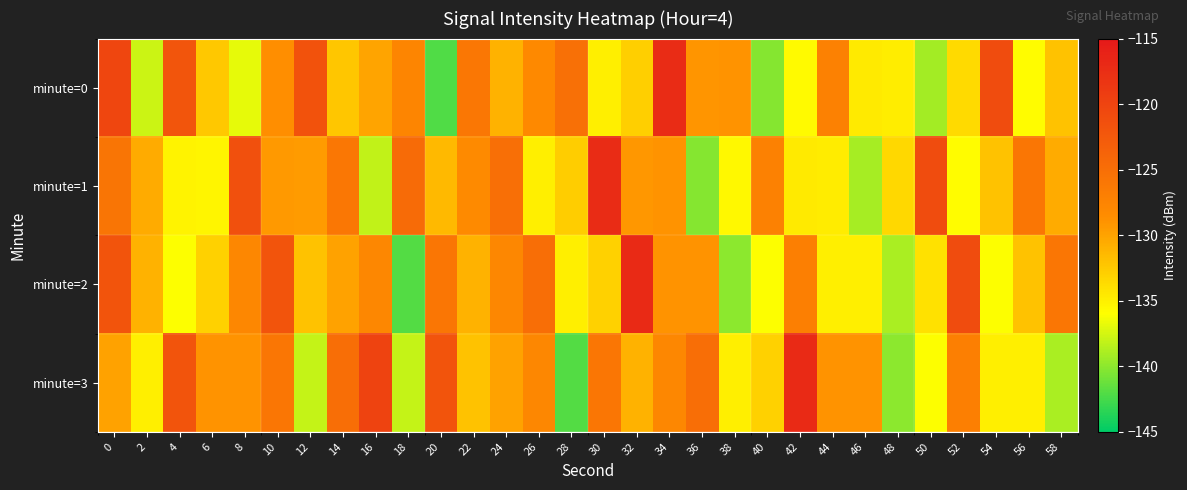

Reading left to right, transcribe all the data shown in this chart.

minute=0: 0=-120.3	2=-137.7	4=-122.1	6=-132.3	8=-136.8	10=-128.6	12=-121.8	14=-132.3	16=-130.0	18=-127.7	20=-142.2	22=-126.0	24=-131.0	26=-128.1	28=-125.3	30=-135.0	32=-132.9	34=-117.3	36=-129.2	38=-129.0	40=-140.2	42=-135.6	44=-127.2	46=-134.6	48=-134.8	50=-139.1	52=-133.5	54=-121.0	56=-135.8	58=-132.1
minute=1: 0=-125.8	2=-130.5	4=-135.2	6=-135.3	8=-121.5	10=-129.4	12=-129.5	14=-126.1	16=-138.1	18=-124.6	20=-131.5	22=-128.3	24=-125.1	26=-135.0	28=-132.8	30=-117.3	32=-129.2	34=-129.0	36=-140.2	38=-135.6	40=-127.2	42=-134.6	44=-134.8	46=-139.1	48=-133.5	50=-121.0	52=-135.8	54=-132.1	56=-126.0	58=-130.5
minute=2: 0=-122.0	2=-131.0	4=-136.0	6=-133.0	8=-128.0	10=-122.0	12=-132.0	14=-130.0	16=-128.0	18=-142.0	20=-126.0	22=-131.0	24=-128.0	26=-125.0	28=-135.0	30=-133.0	32=-117.0	34=-129.0	36=-129.0	38=-140.0	40=-136.0	42=-127.0	44=-135.0	46=-135.0	48=-139.0	50=-134.0	52=-121.0	54=-136.0	56=-132.0	58=-126.0
minute=3: 0=-130.0	2=-135.0	4=-122.0	6=-129.0	8=-129.0	10=-126.0	12=-138.0	14=-125.0	16=-120.0	18=-138.0	20=-122.0	22=-132.0	24=-130.0	26=-128.0	28=-142.0	30=-126.0	32=-131.0	34=-128.0	36=-125.0	38=-135.0	40=-133.0	42=-117.0	44=-129.0	46=-129.0	48=-140.0	50=-136.0	52=-127.0	54=-135.0	56=-135.0	58=-139.0